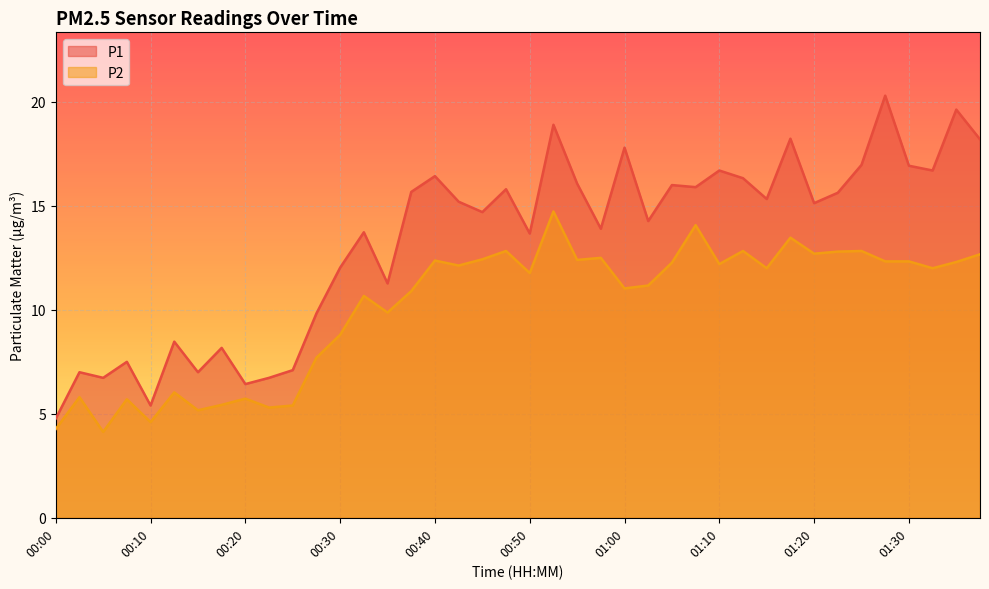

In P1, how many points are higher than both neighbors (excluding endpoints)?

14